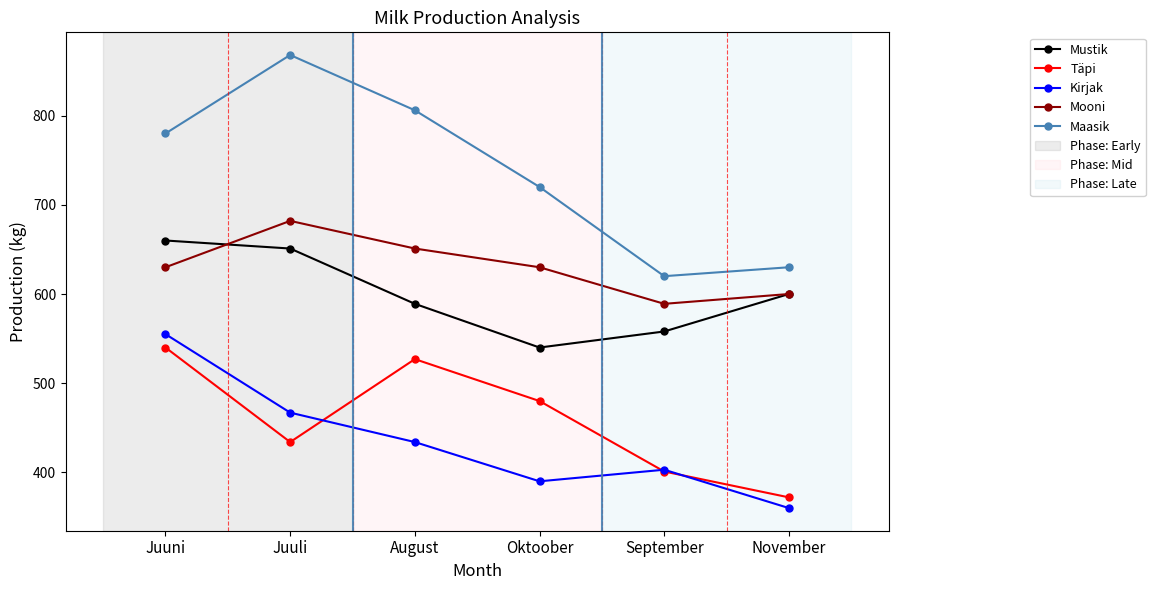

At which category does Mooni reach its first local peak?

Juuli